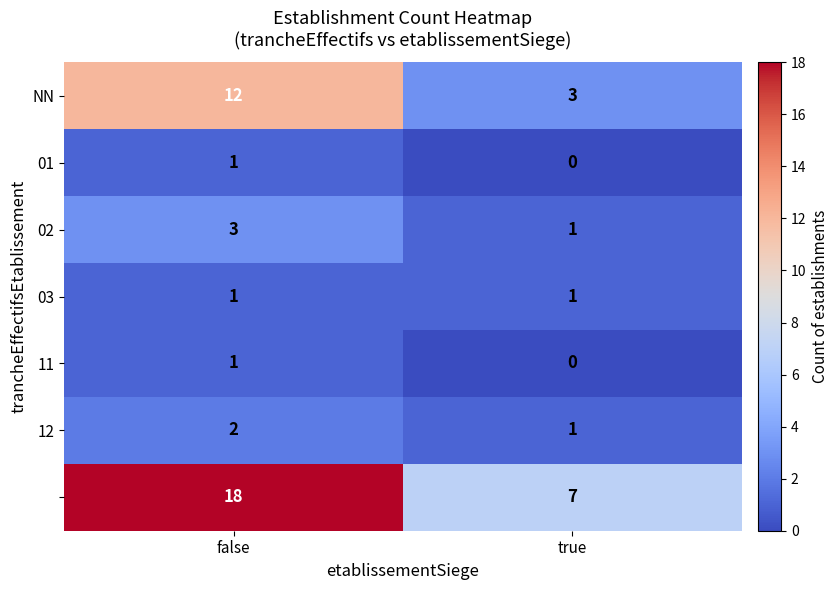

Which label corresponds to the smallest value in the chart?

true